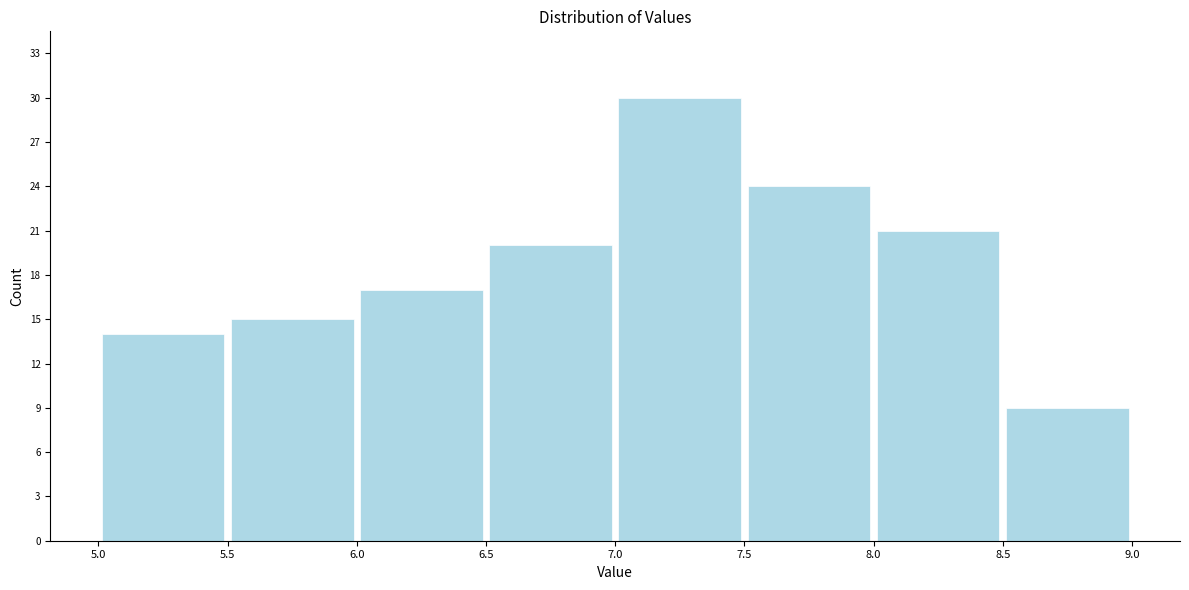

Which range on the x-axis has the tallest bar?

7.0 to 7.5